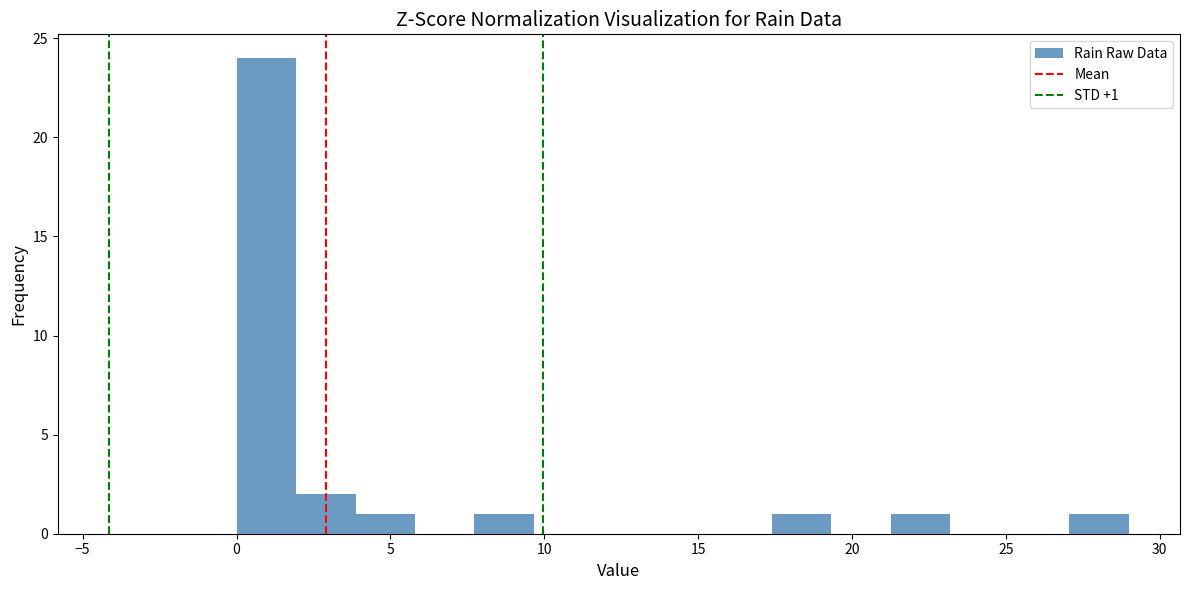

Around what value on the x-axis is the tallest bar? Give the approximate position of its centre, as read against the axis.

1.0